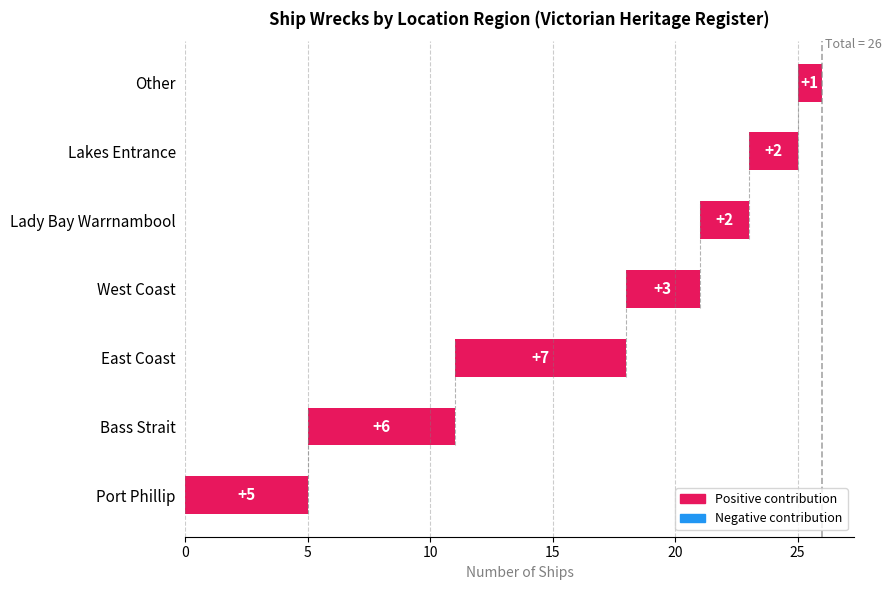

What is the difference between the second highest and second lowest values?

4